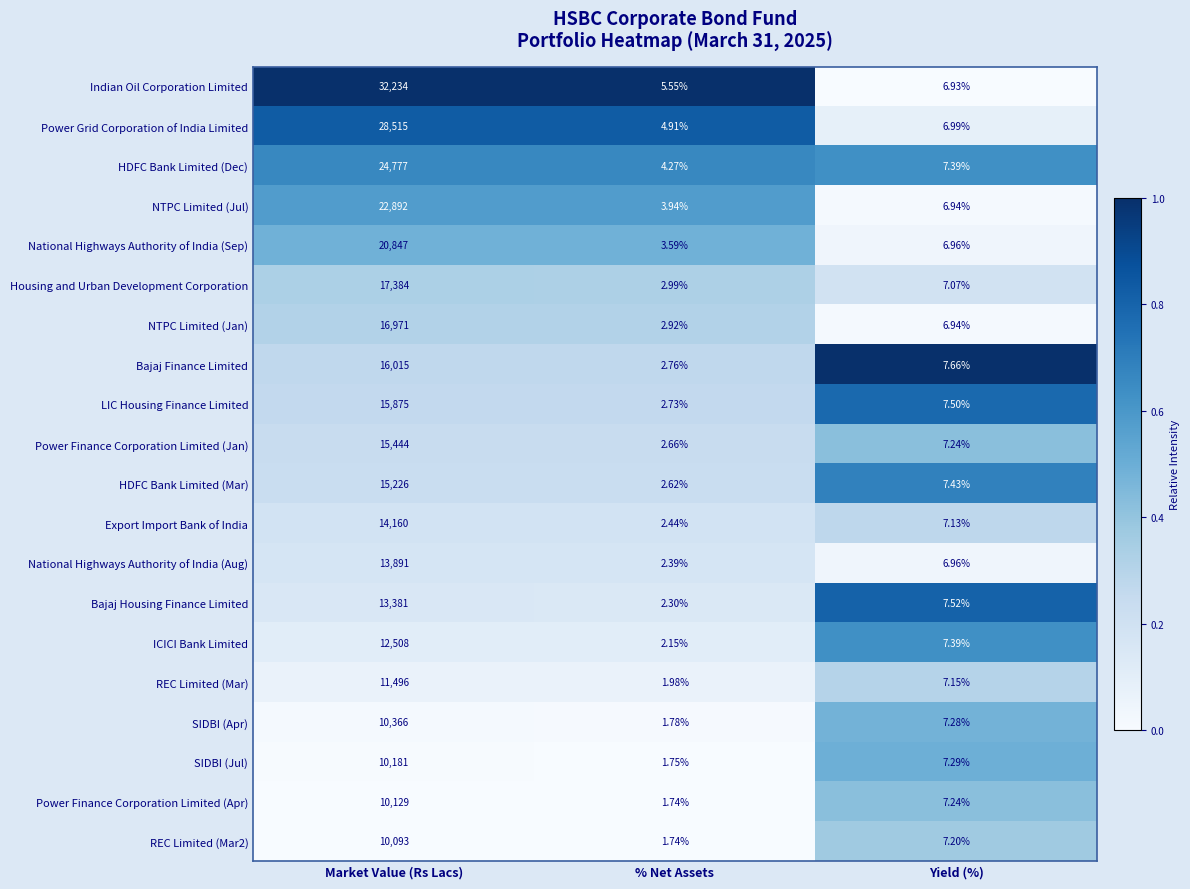

At which category is the sum across all series the highest?

Market Value (Rs Lacs)